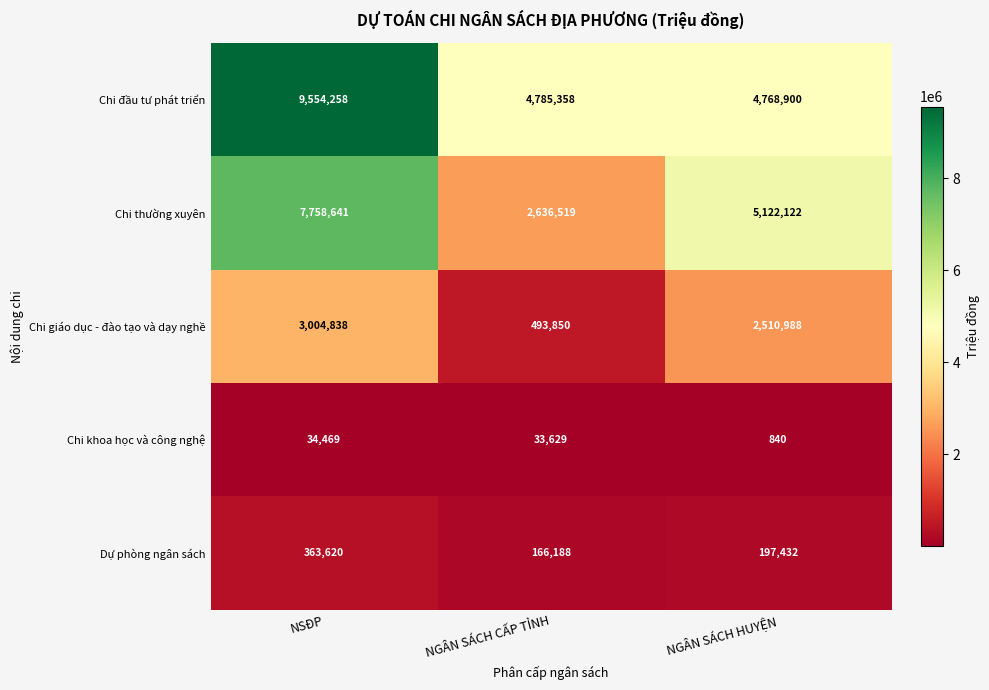

The Chi thường xuyên series shows 7758641 at NSĐP. True or false?

True